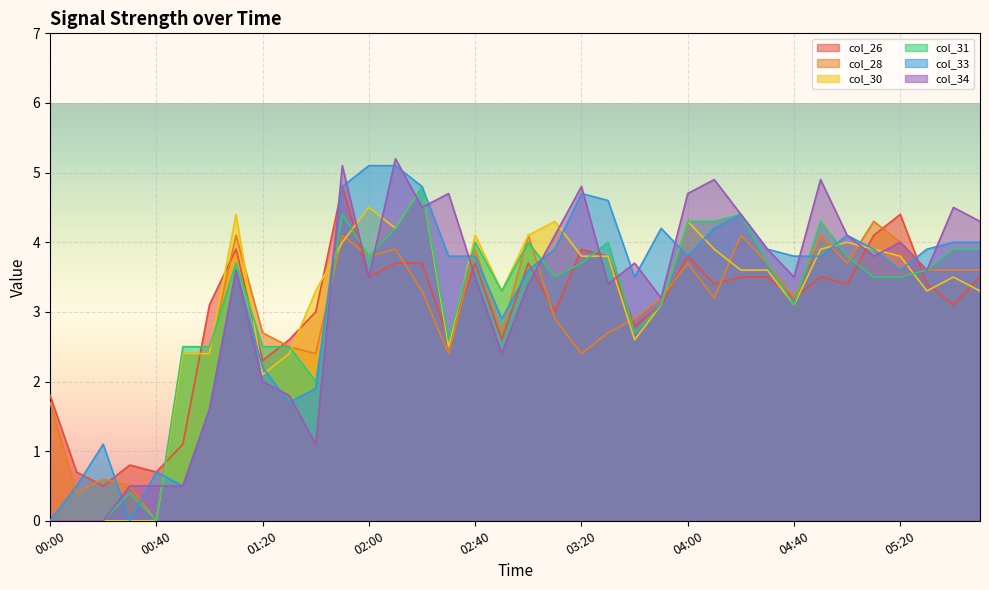

Between 01:20 and 04:40, which series saw the biggest shift?

col_33